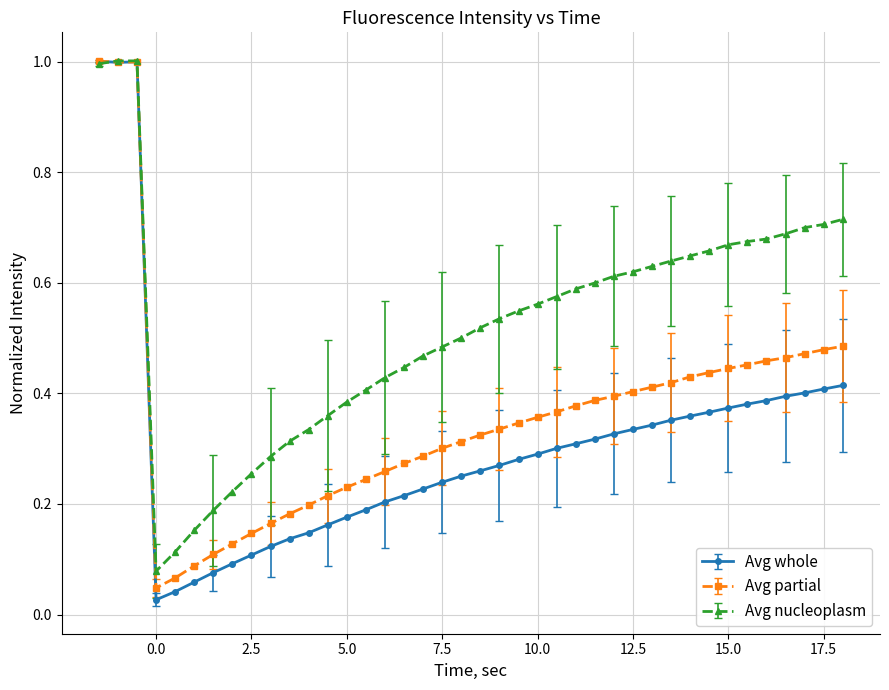

List the series in order of their overall mean, highest first.

Avg nucleoplasm, Avg partial, Avg whole